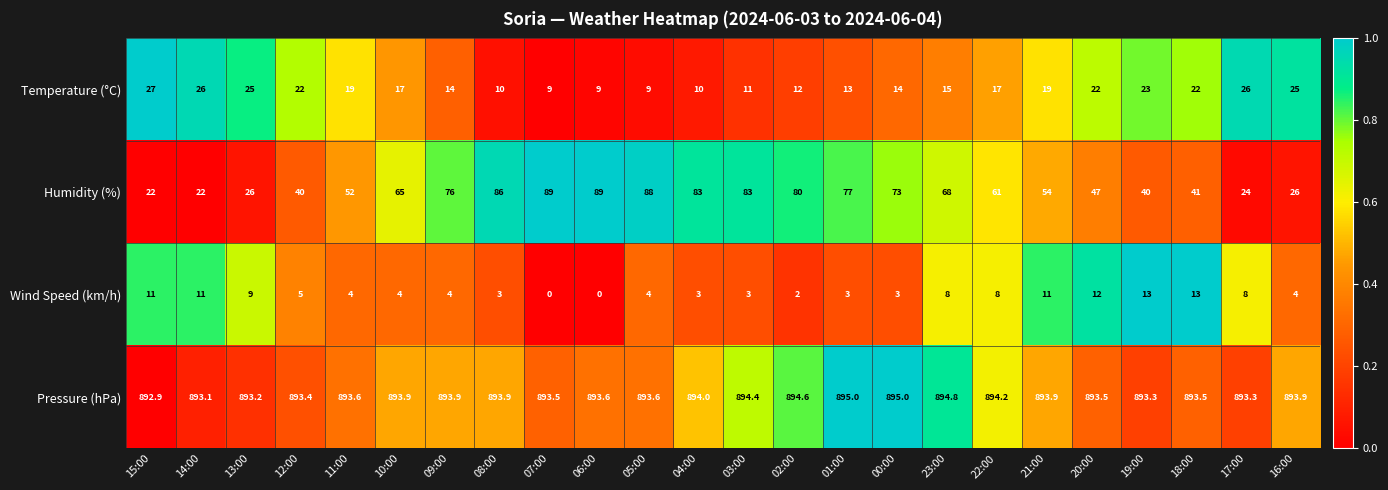

List the series in order of their peak value, lowest first.

Wind Speed (km/h), Temperature (°C), Humidity (%), Pressure (hPa)